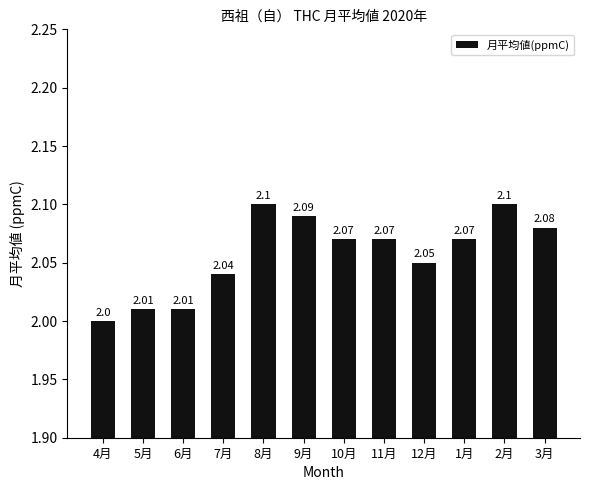

Count the number of values greater than 2.

11